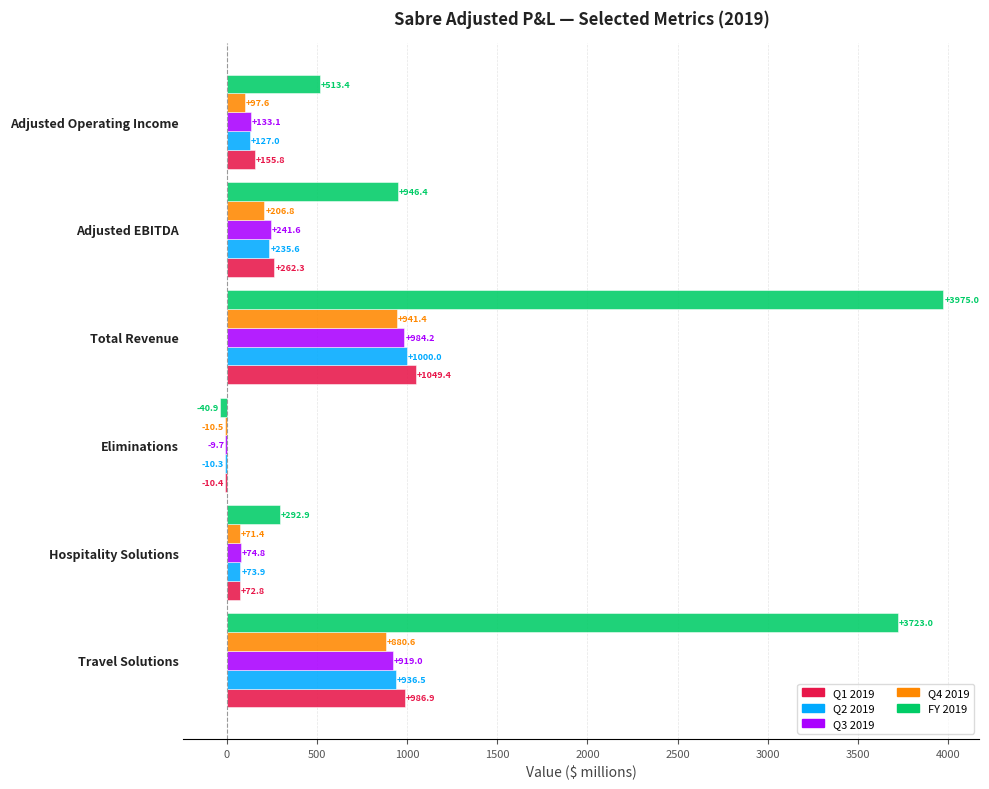

What is the approximate value of Q3 2019 at Hospitality Solutions?

74.8